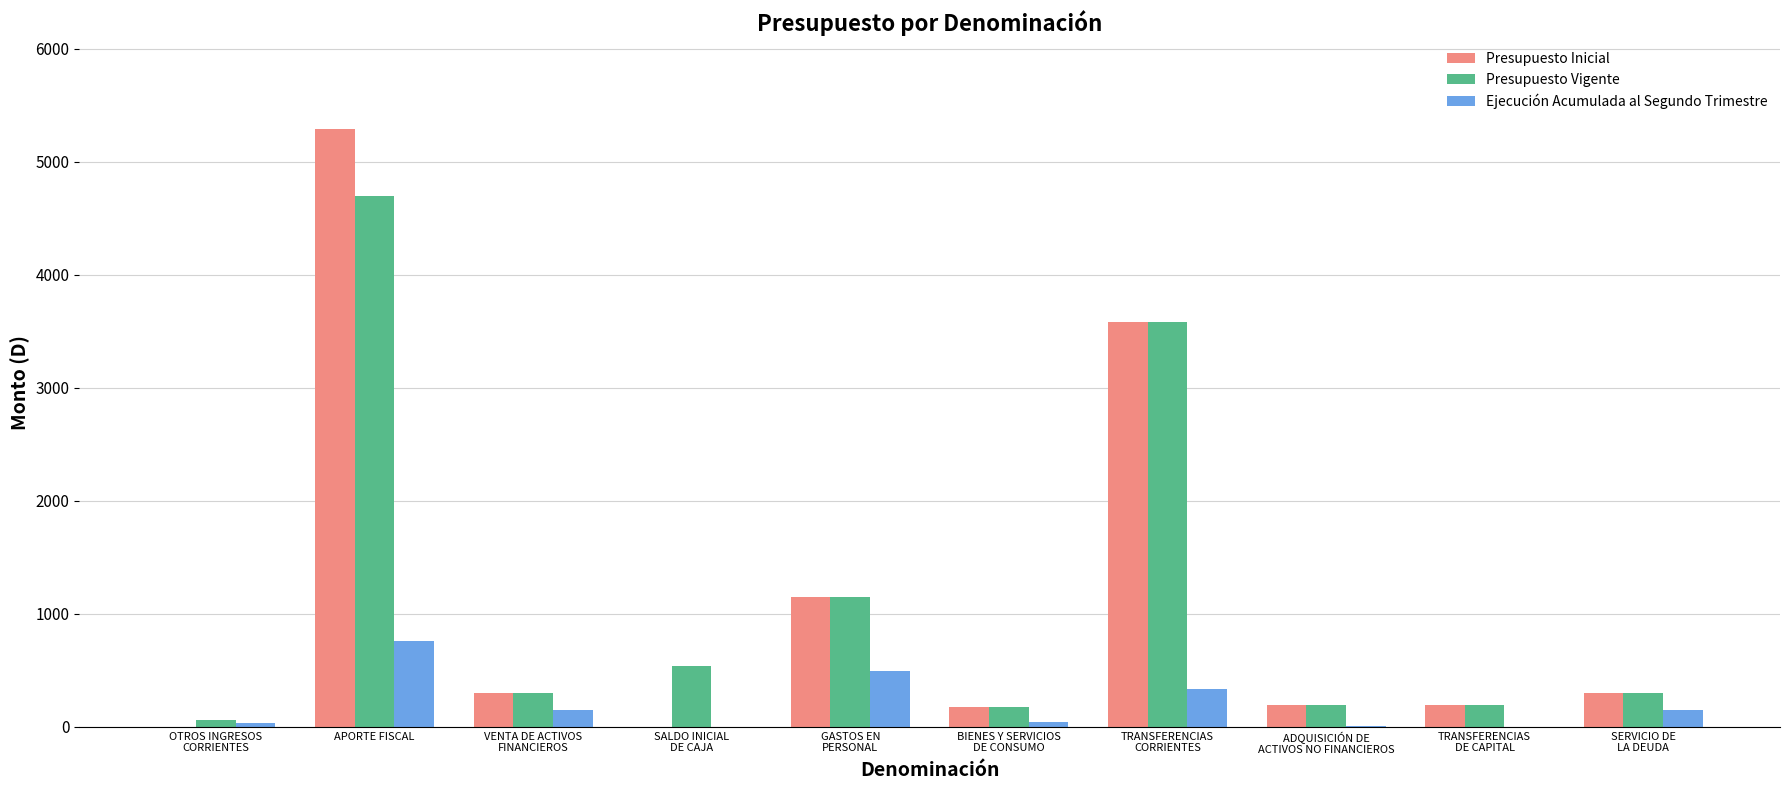

Is it true that Presupuesto Vigente equals 189 at ADQUISICIÓN DE
ACTIVOS NO FINANCIEROS?

True